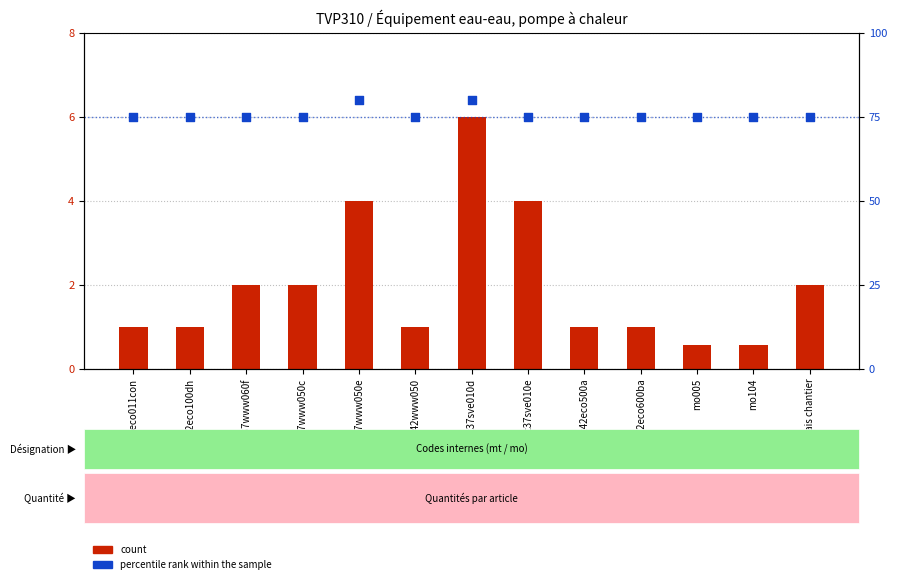

At how many categories does at least one series exceed 12?

13